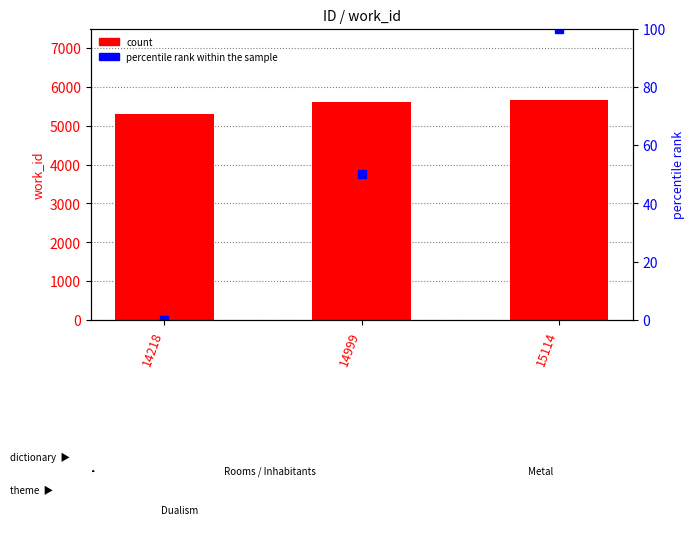

Between 15114 and 14999, which is larger?

15114